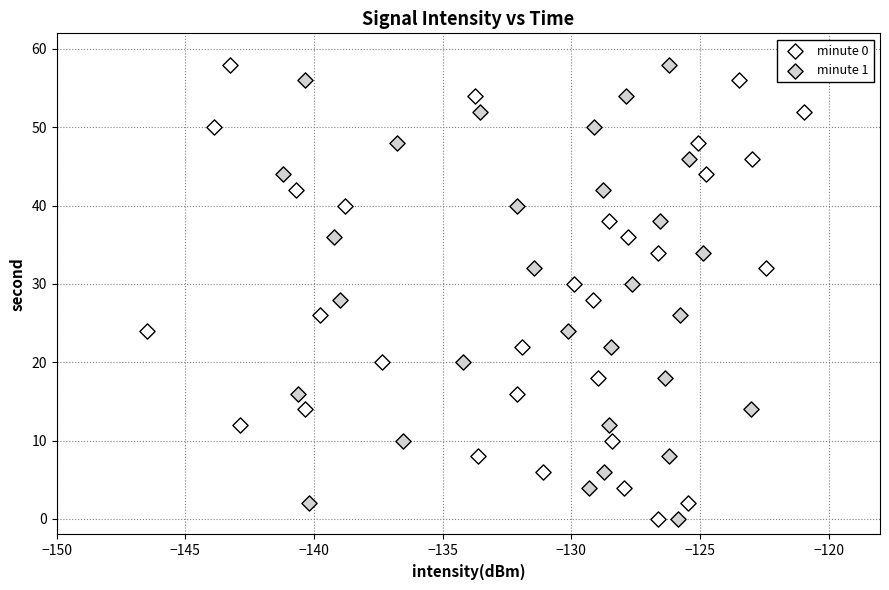

What are all the series names shown in the legend?

minute 0, minute 1